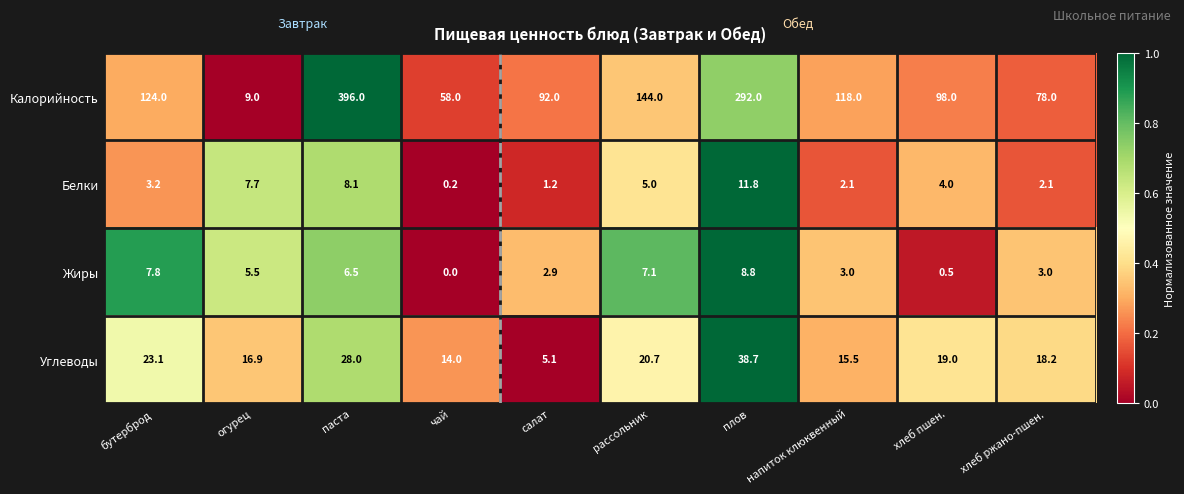

Count the number of categories in the chart.

10